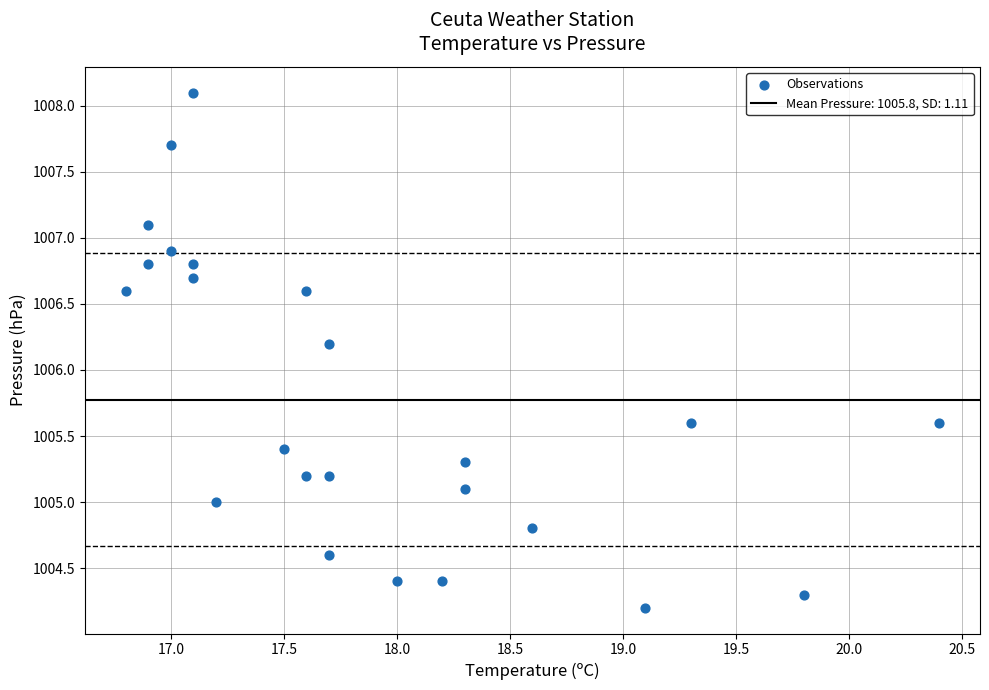

What Y value in the scatter plot is closest to 1006?

1006.2